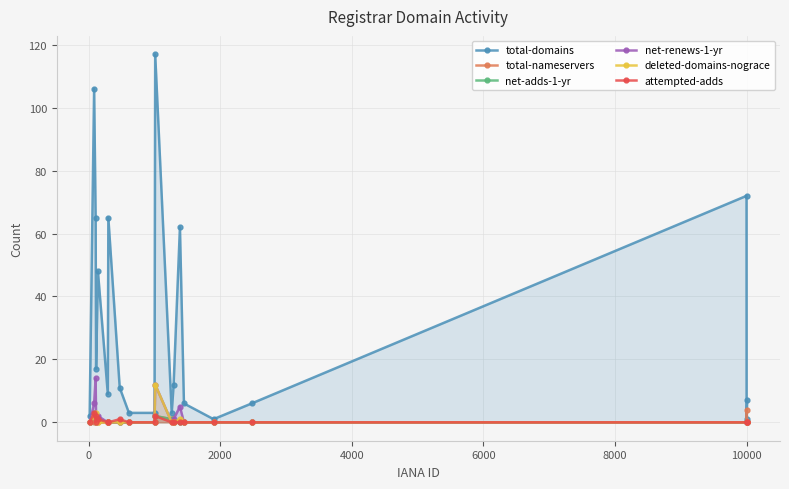

At how many categories does at least one series exceed 45?

7